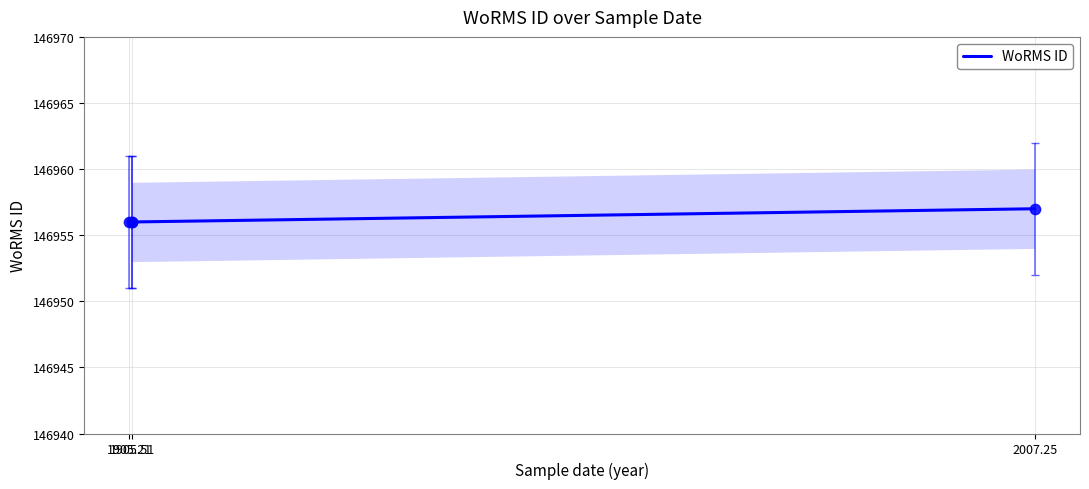

Approximately how many times larger is the value at 1905.21 compared to 2007.25?

1.0